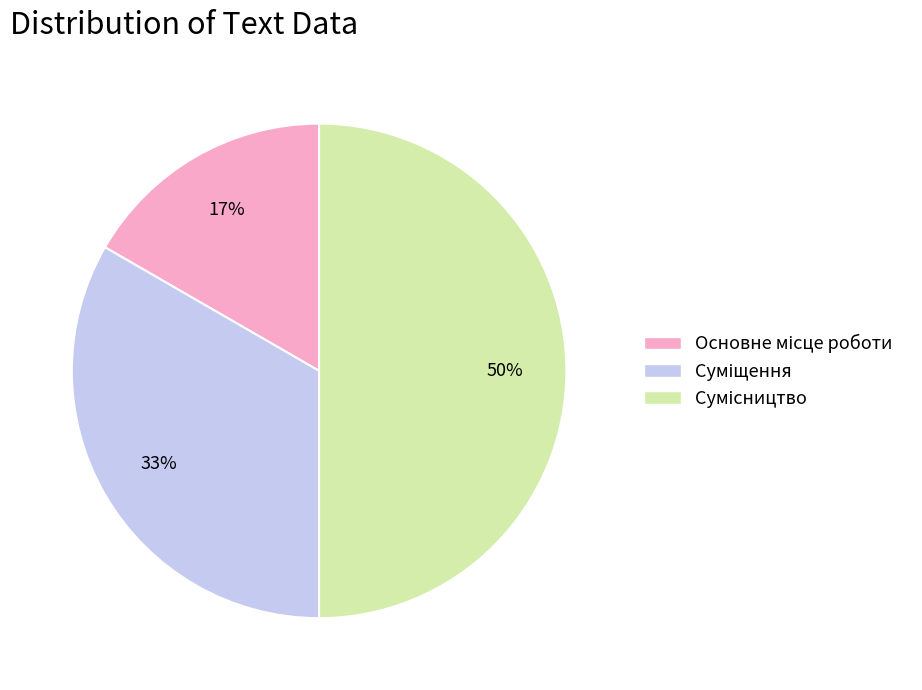

How many slices are in this pie chart?

3